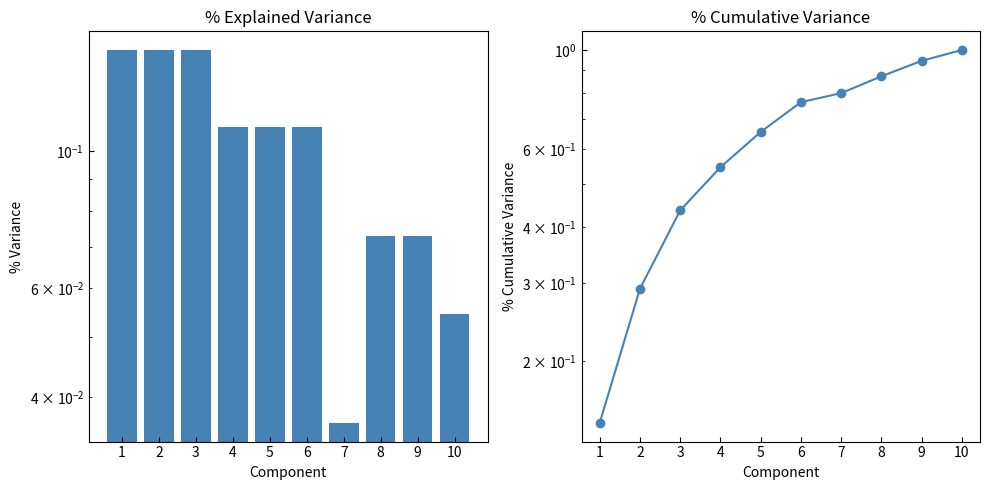

How many data points does each series have?

10